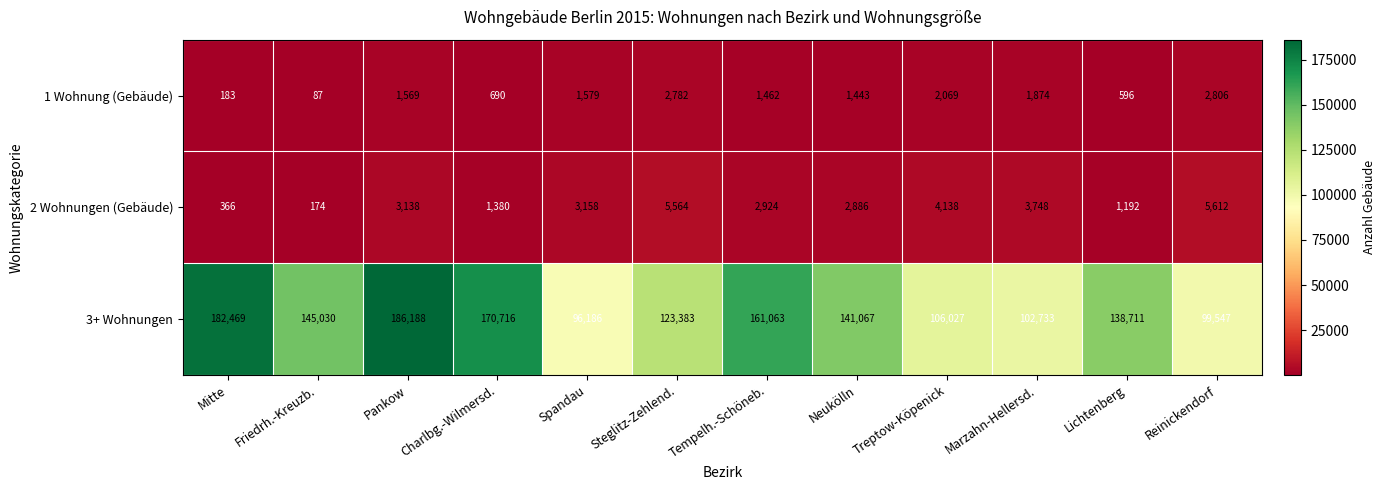

Is it true that 3+ Wohnungen equals 182469 at Mitte?

True